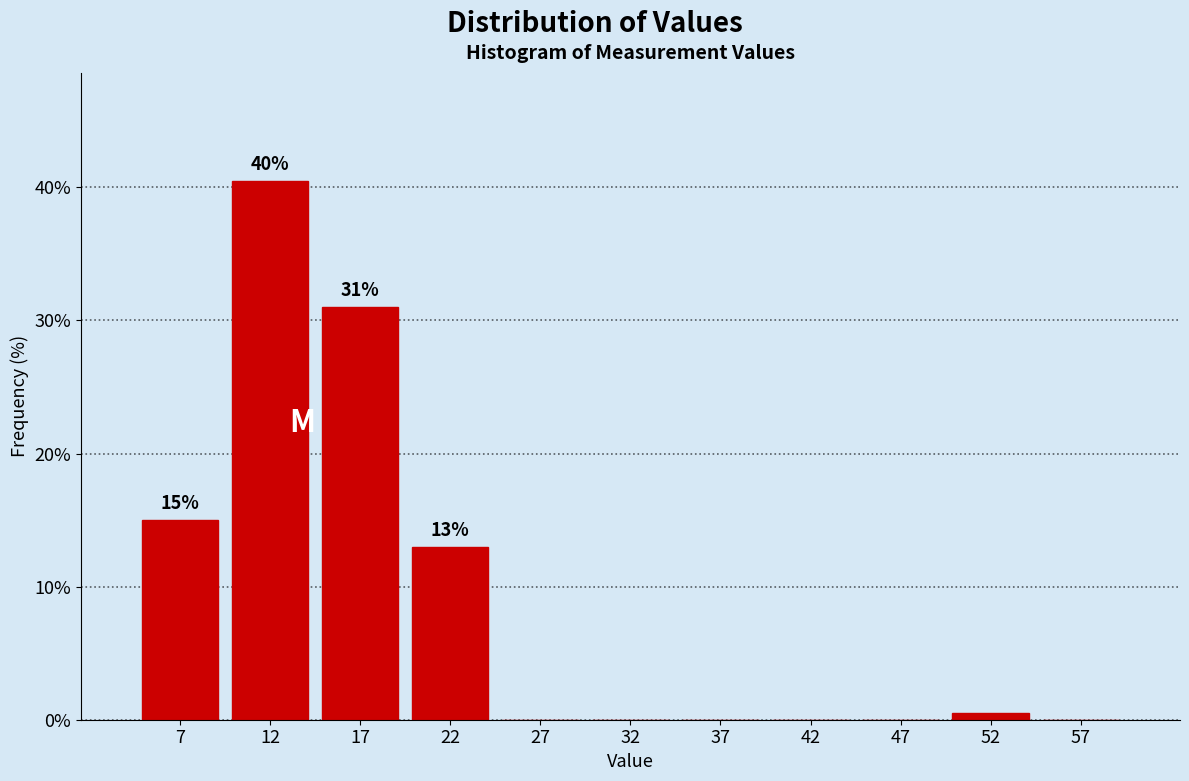

Which range on the x-axis has the tallest bar?

10 to 15